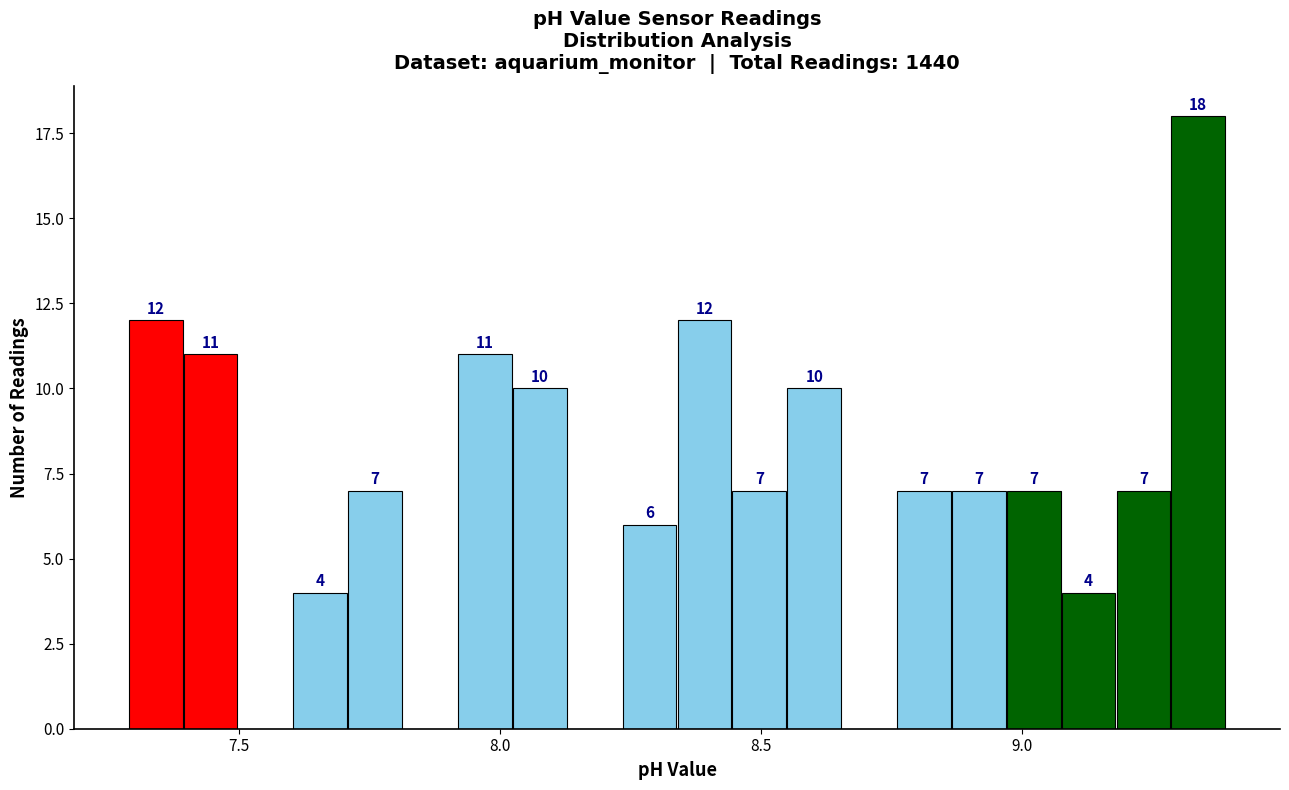

Read against the x-axis, roughly where is the centre of the tallest bar?

9.35